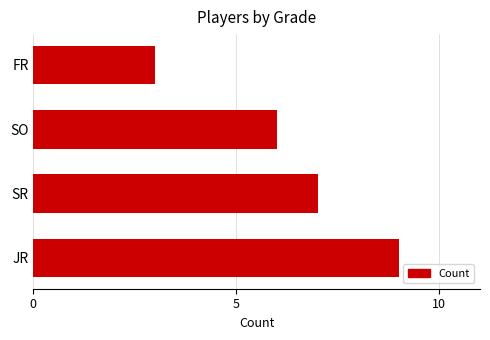

What is the smallest value displayed?

3